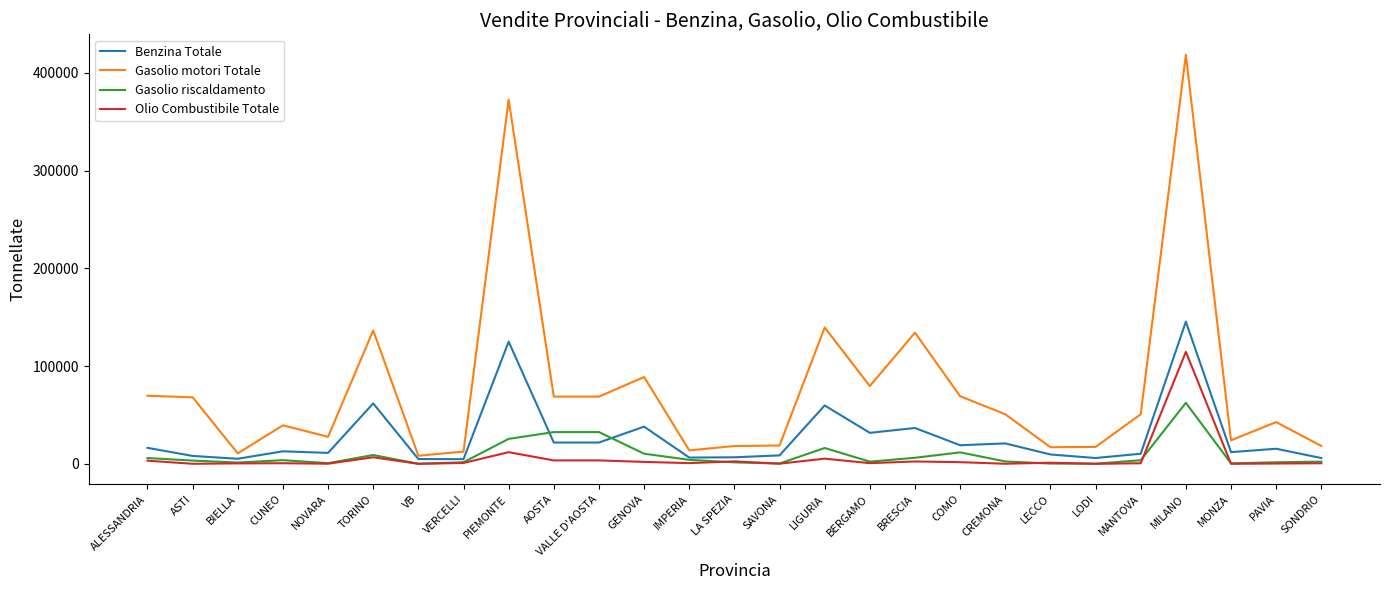

True or false: Benzina Totale and Olio Combustibile Totale cross at least once.

False